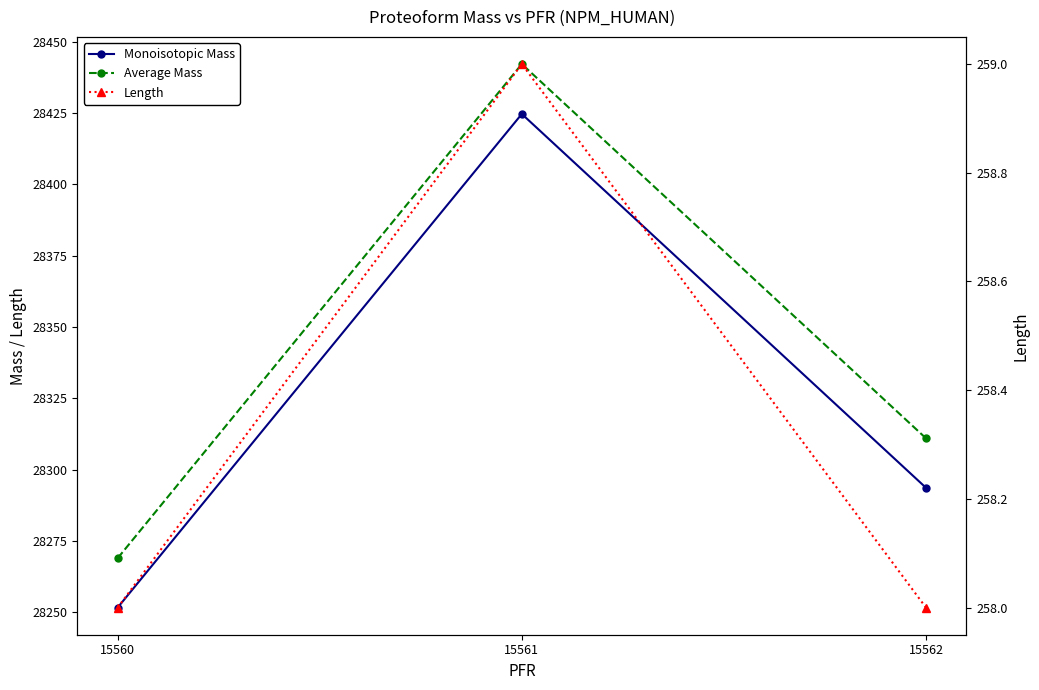

Which category has the highest value in the Average Mass series?

15561